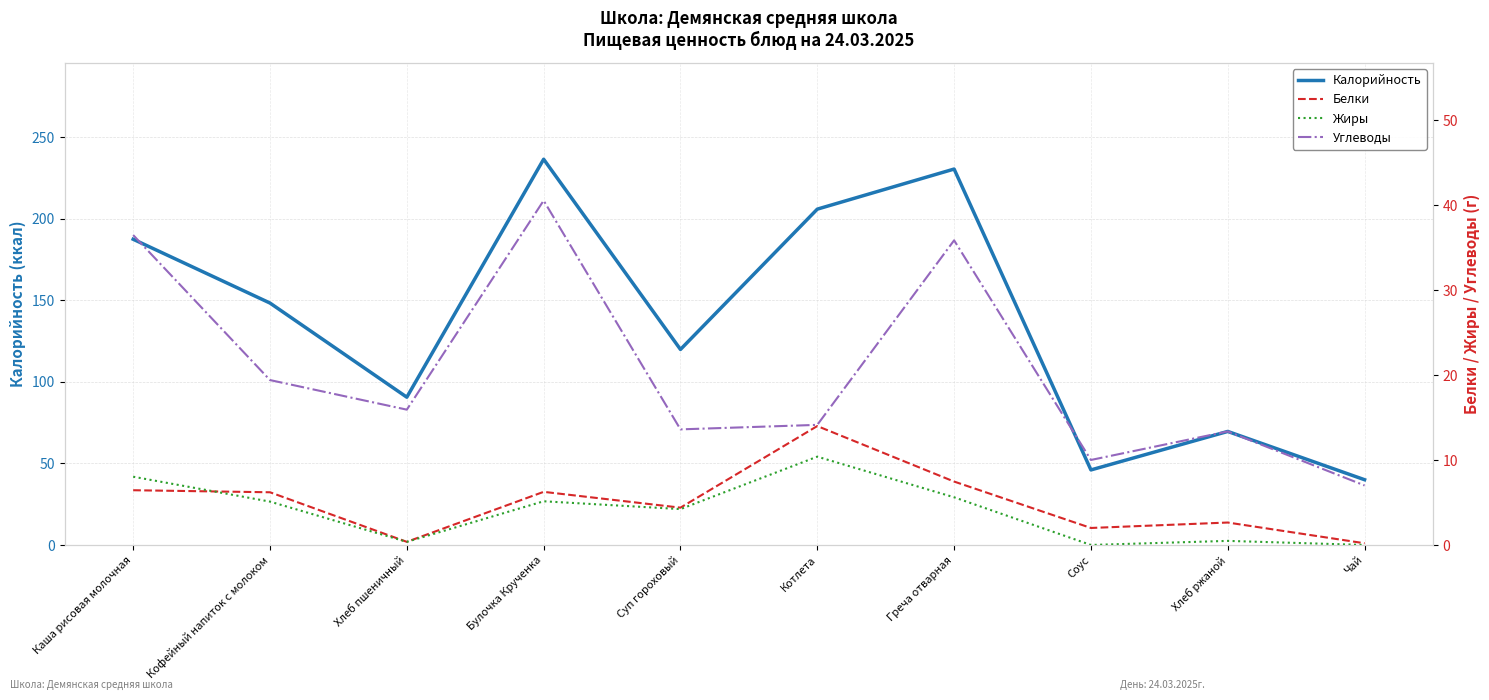

Reading left to right, what are all the values shown in this chart?

Калорийность: Каша рисовая молочная=187.4	Кофейный напиток с молоком=148.3	Хлеб пшеничный=90.6	Булочка Крученка=236.5	Суп гороховый=119.9	Котлета=205.9	Греча отварная=230.4	Соус=46.0	Хлеб ржаной=69.6	Чай=40.0
Белки: Каша рисовая молочная=6.4	Кофейный напиток с молоком=6.2	Хлеб пшеничный=0.4	Булочка Крученка=6.2	Суп гороховый=4.4	Котлета=14.0	Греча отварная=7.5	Соус=2.0	Хлеб ржаной=2.6	Чай=0.2
Жиры: Каша рисовая молочная=8.0	Кофейный напиток с молоком=5.1	Хлеб пшеничный=0.4	Булочка Крученка=5.1	Суп гороховый=4.2	Котлета=10.4	Греча отварная=5.6	Соус=0.0	Хлеб ржаной=0.5	Чай=0.0
Углеводы: Каша рисовая молочная=36.5	Кофейный напиток с молоком=19.4	Хлеб пшеничный=15.9	Булочка Крученка=40.5	Суп гороховый=13.6	Котлета=14.1	Греча отварная=35.8	Соус=10.0	Хлеб ржаной=13.4	Чай=7.0